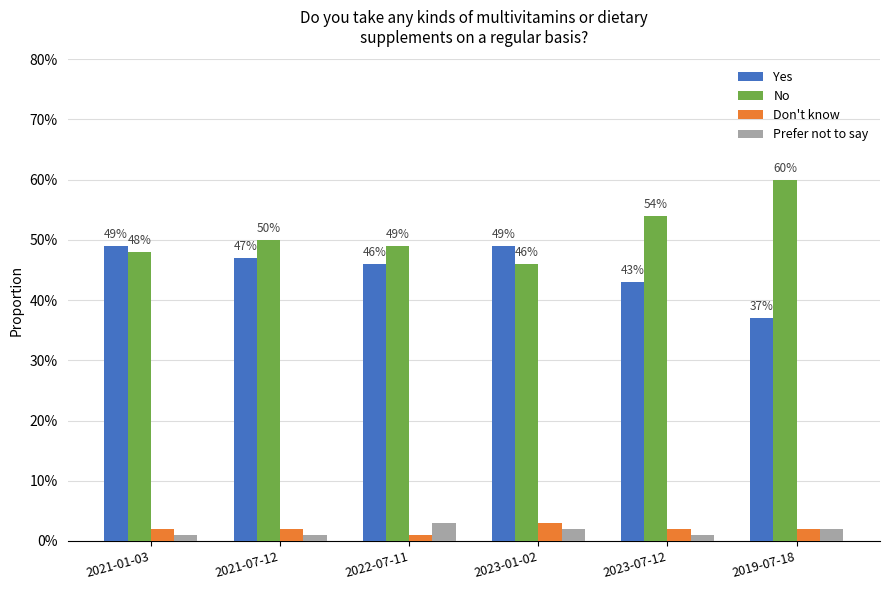

Reading left to right, list all the values displayed in this chart.

Yes: 0.5	0.5	0.5	0.5	0.4	0.4
No: 0.5	0.5	0.5	0.5	0.5	0.6
Don't know: 0.0	0.0	0.0	0.0	0.0	0.0
Prefer not to say: 0.0	0.0	0.0	0.0	0.0	0.0